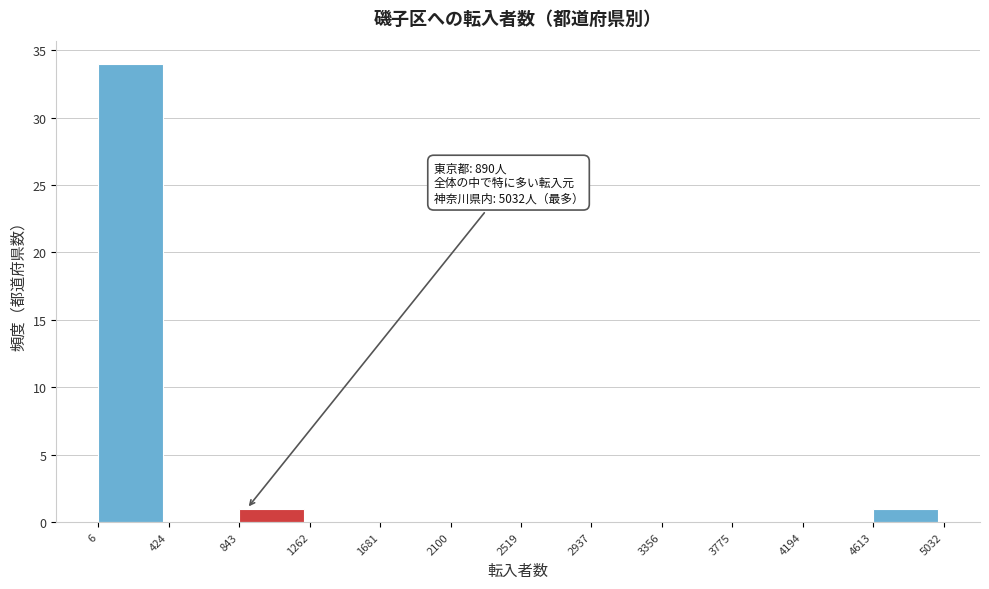

Which range on the x-axis has the tallest bar?

6 to 424